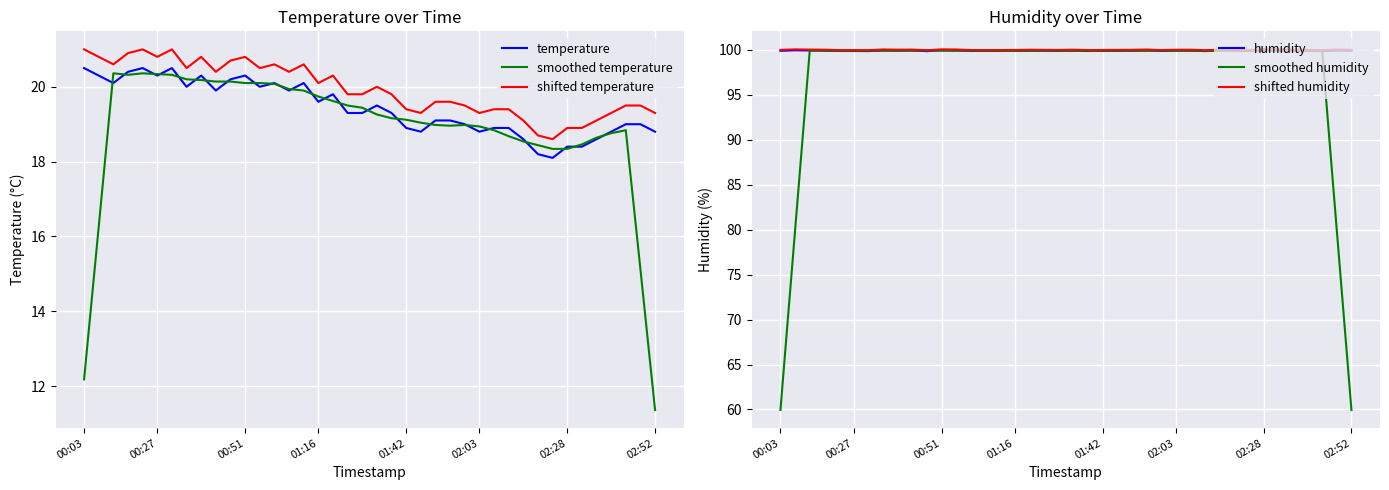

What is the approximate value of smoothed humidity at 00:03?

60.0